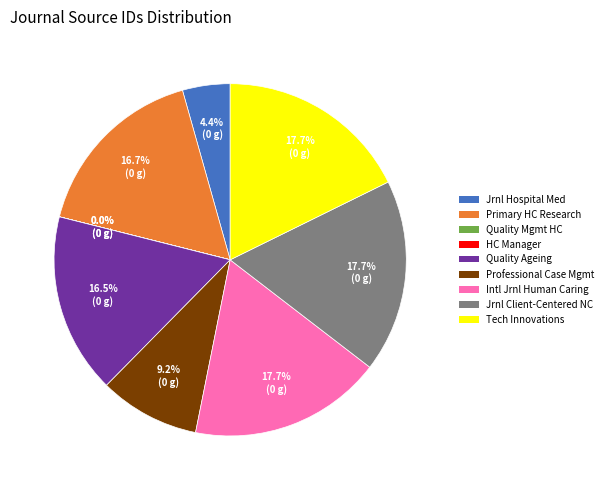

Does any single category account for the majority?

No